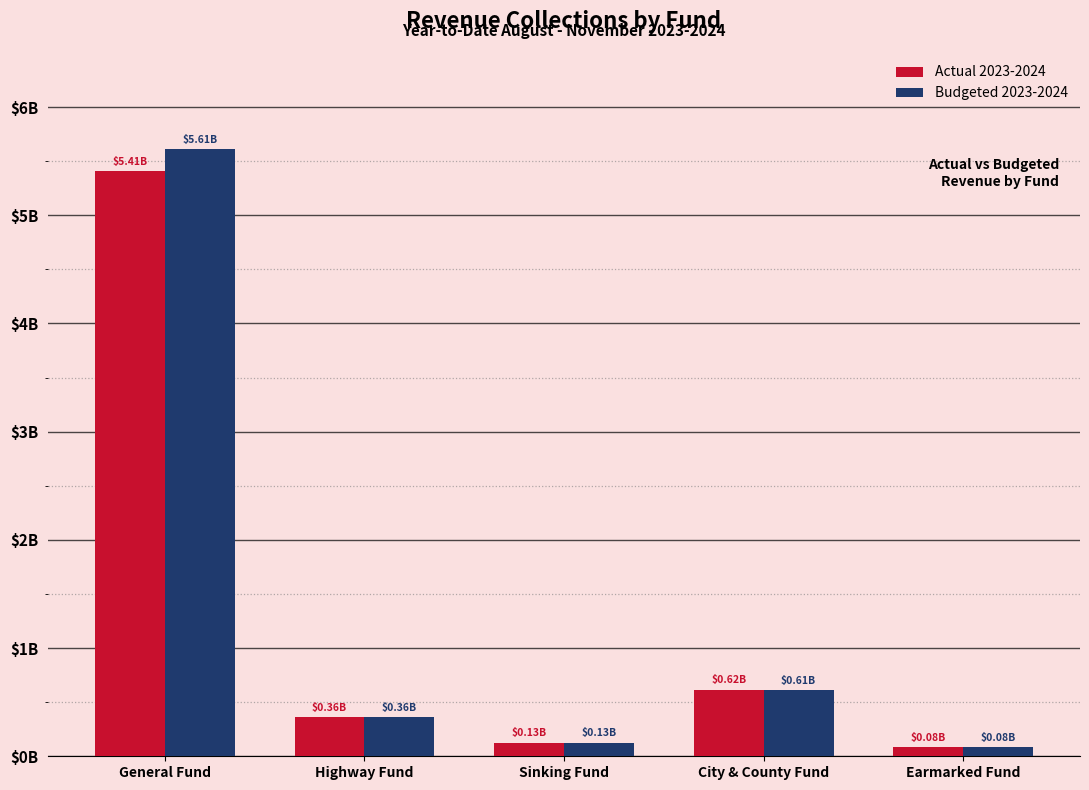

List the series in order of their peak value, highest first.

Budgeted 2023-2024, Actual 2023-2024